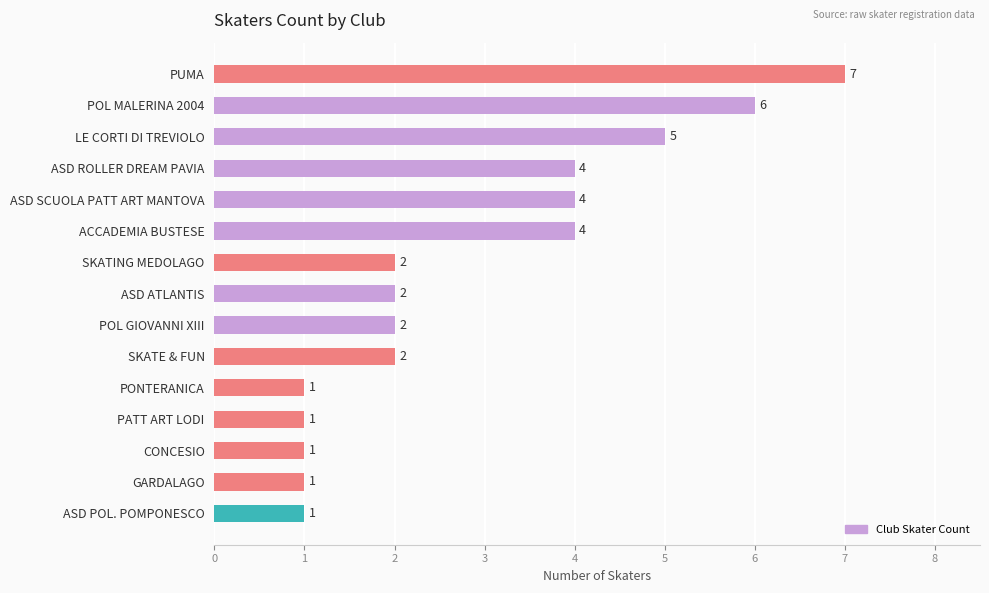

True or false: the data shows 1 at PATT ART LODI.

True